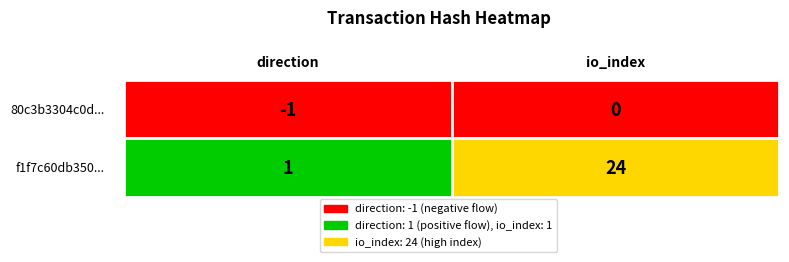

Reading left to right, list all the values displayed in this chart.

80c3b3304c0d...: -1	0
f1f7c60db350...: 1	24